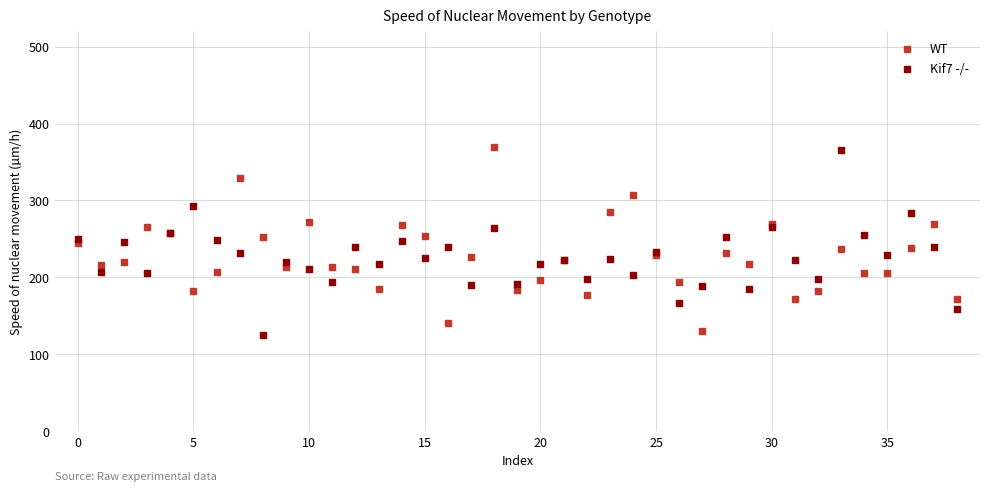

What are all the series names shown in the legend?

WT, Kif7 -/-